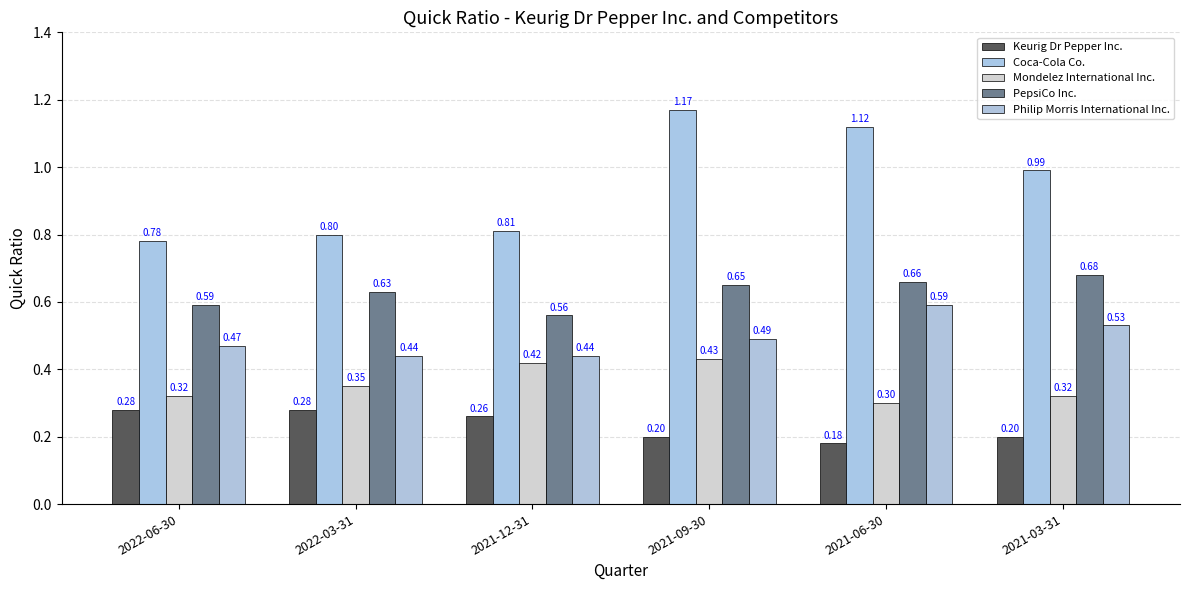

Where is Coca-Cola Co. nearest to the value 0?

2022-06-30